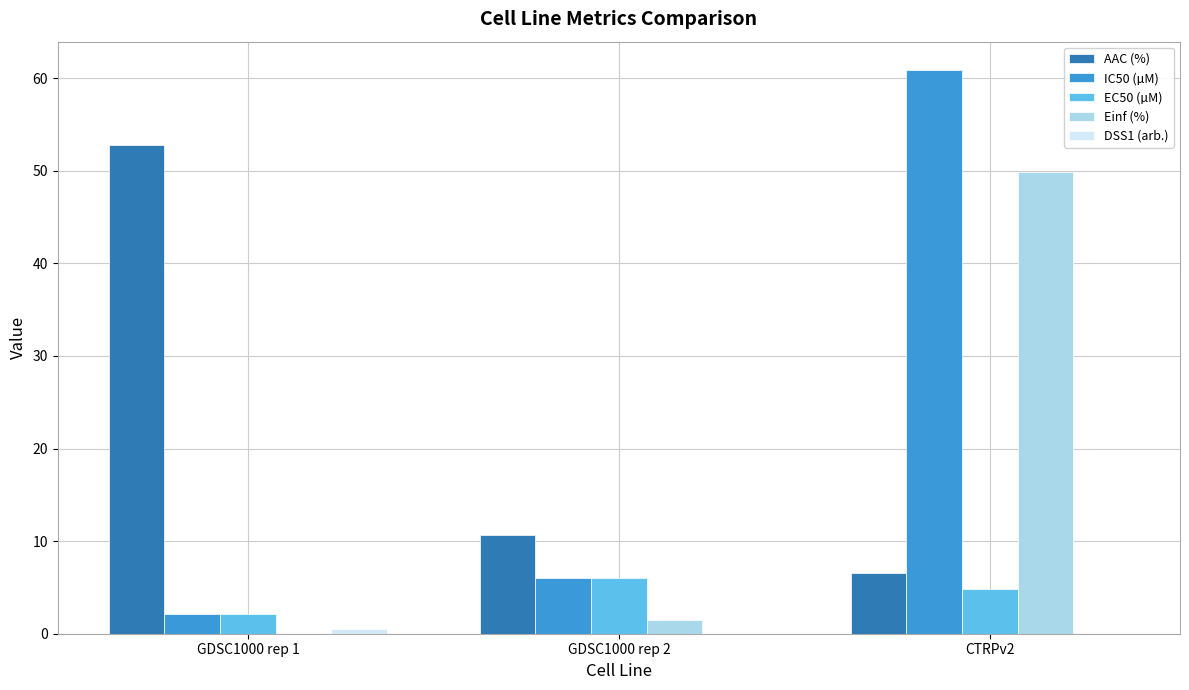

At which category is the sum across all series the highest?

CTRPv2